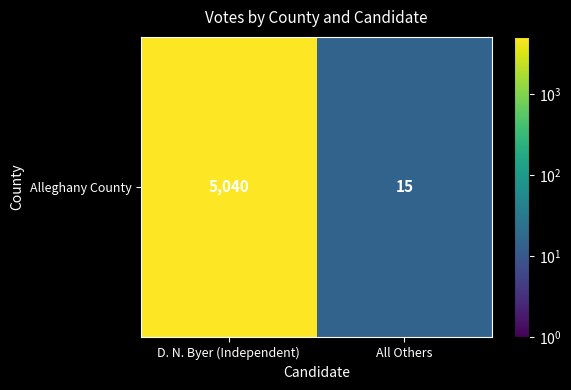

Rank the categories by value from lowest to highest.

All Others, D. N. Byer (Independent)